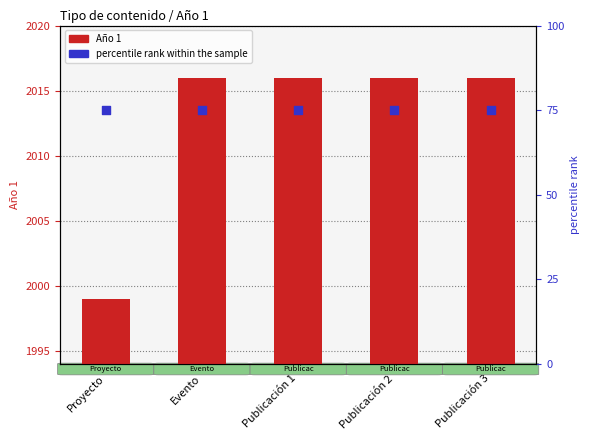

Which series contains the lowest Y value?

percentile rank within the sample